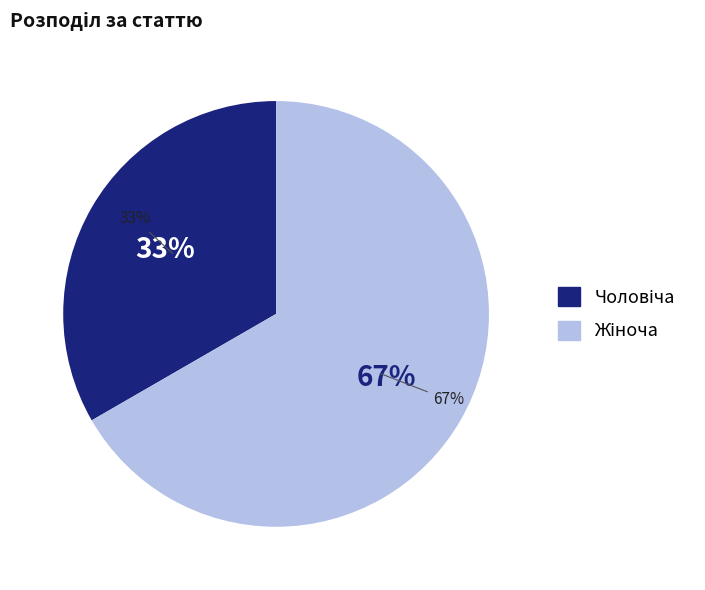

To the nearest percent, what is the average slice percentage?

50%